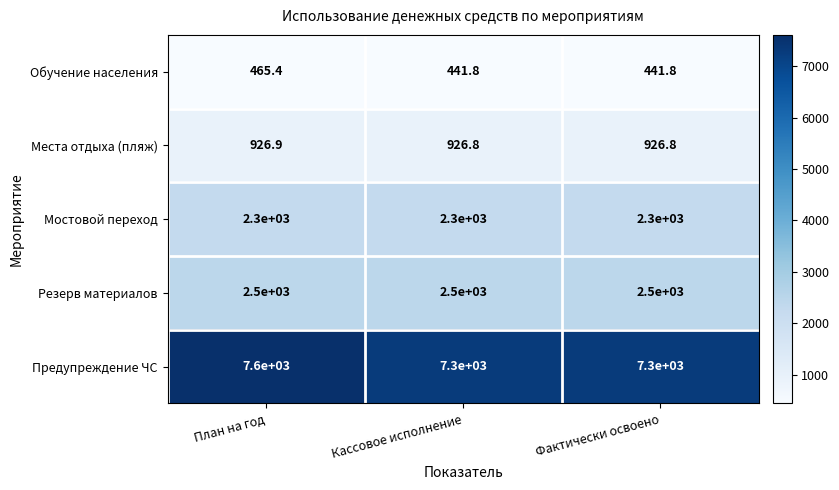

Rank the series at План на год from highest to lowest value.

Предупреждение ЧС, Резерв материалов, Мостовой переход, Места отдыха (пляж), Обучение населения